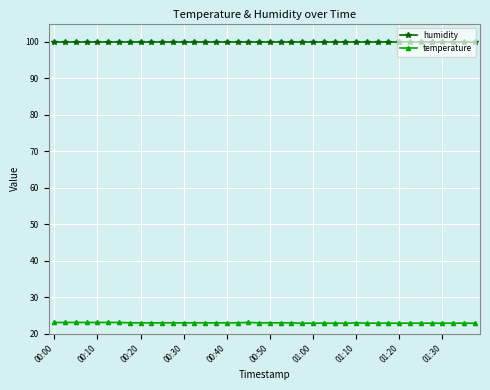

What is the difference between the maximum and minimum values in the temperature series?

0.2